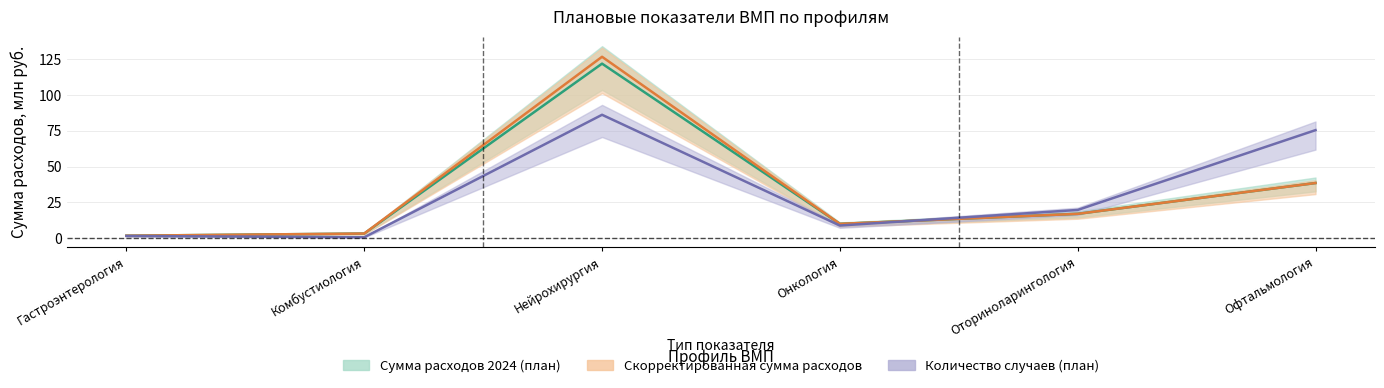

Reading left to right, what are all the values shown in this chart?

Сумма расходов 2024 (план): 1.8	3.3	121.7	10.1	17.1	38.5
Скорректированная сумма расходов: 1.8	3.3	126.5	10.1	17.1	38.5
Количество случаев (план): 1.6	0.7	86.1	8.9	19.8	75.4